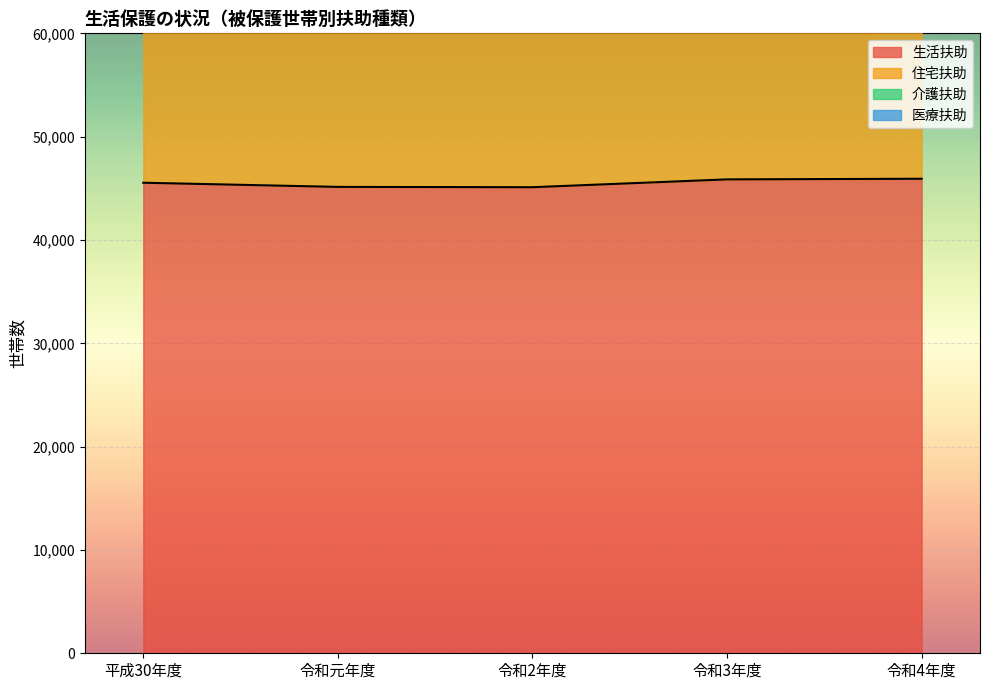

At which label does 住宅扶助 reach its minimum?

令和元年度